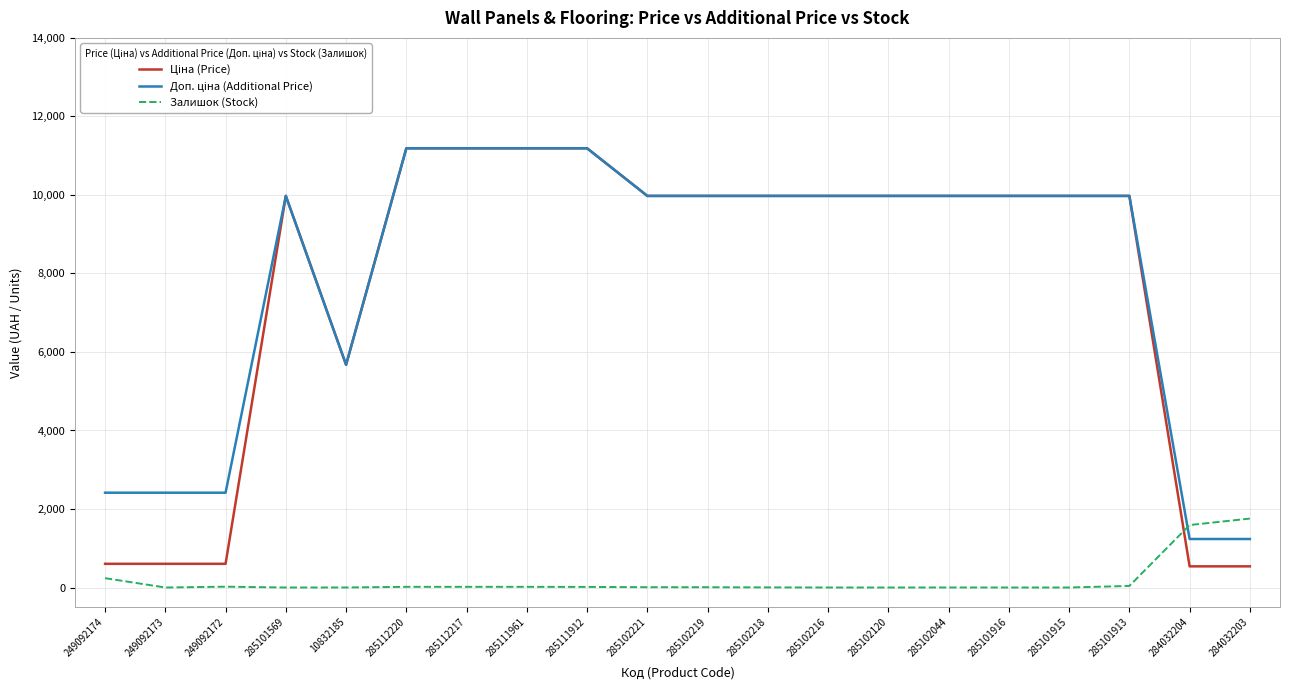

The value of Залишок (Stock) at 249092173 is 919.8. True or false?

False